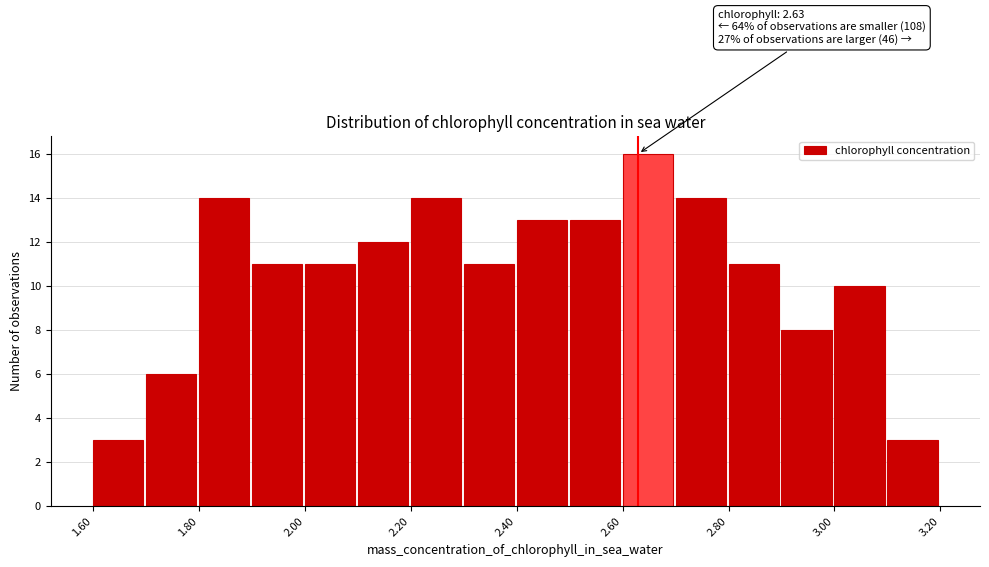

Which range on the x-axis has the tallest bar?

2.6 to 2.7